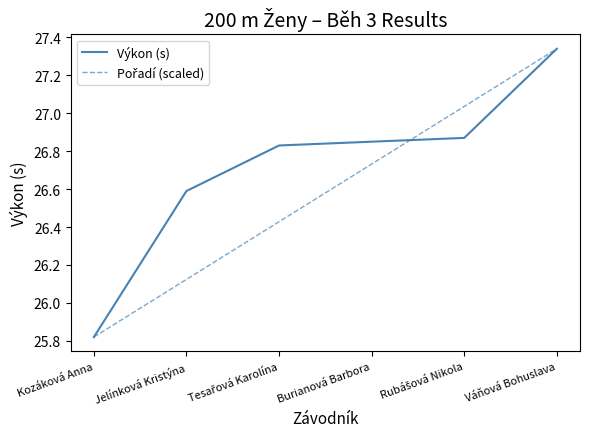

At which category is the sum across all series the highest?

Váňová Bohuslava